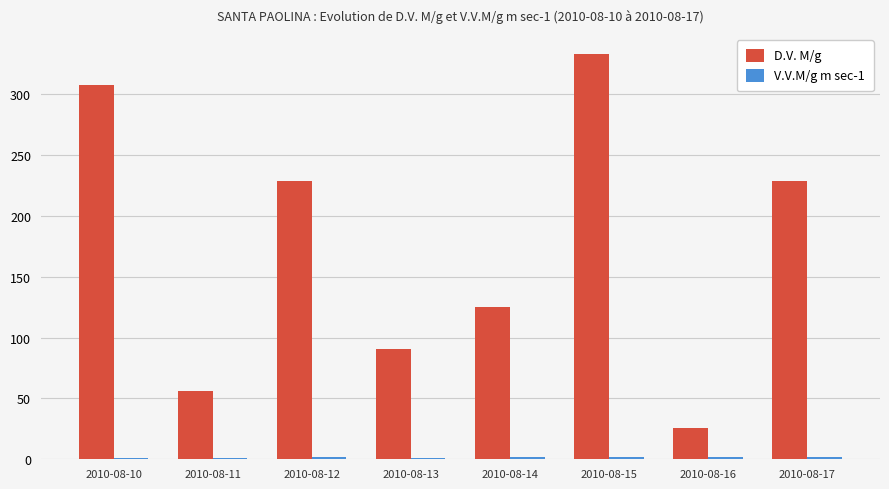

What is the greatest value displayed?

333.0